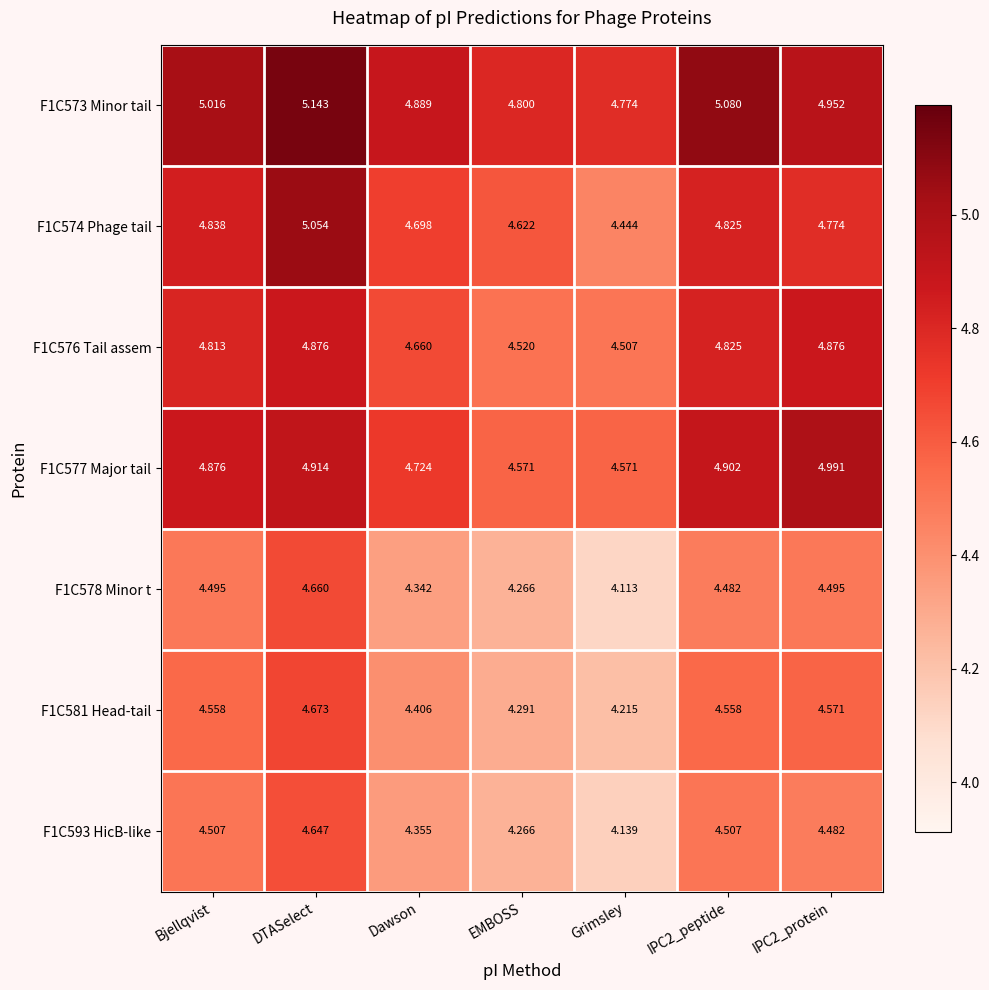

Is the value of F1C574 Phage tail at IPC2_peptide greater than the value of F1C573 Minor tail at IPC2_protein?

No